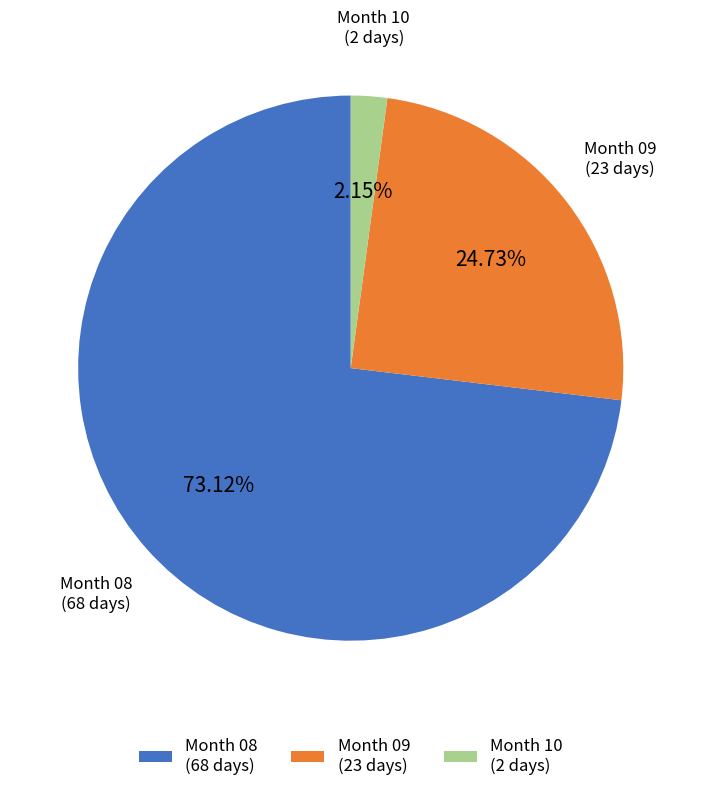

What is the largest slice in the pie chart?

Month 08 (68 days)